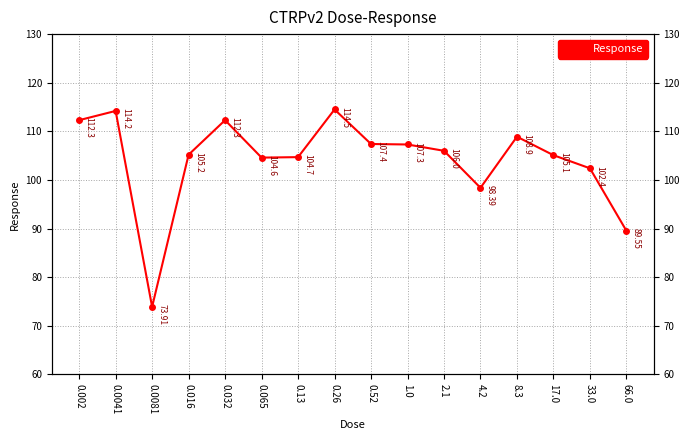

How many series are shown in this chart?

1